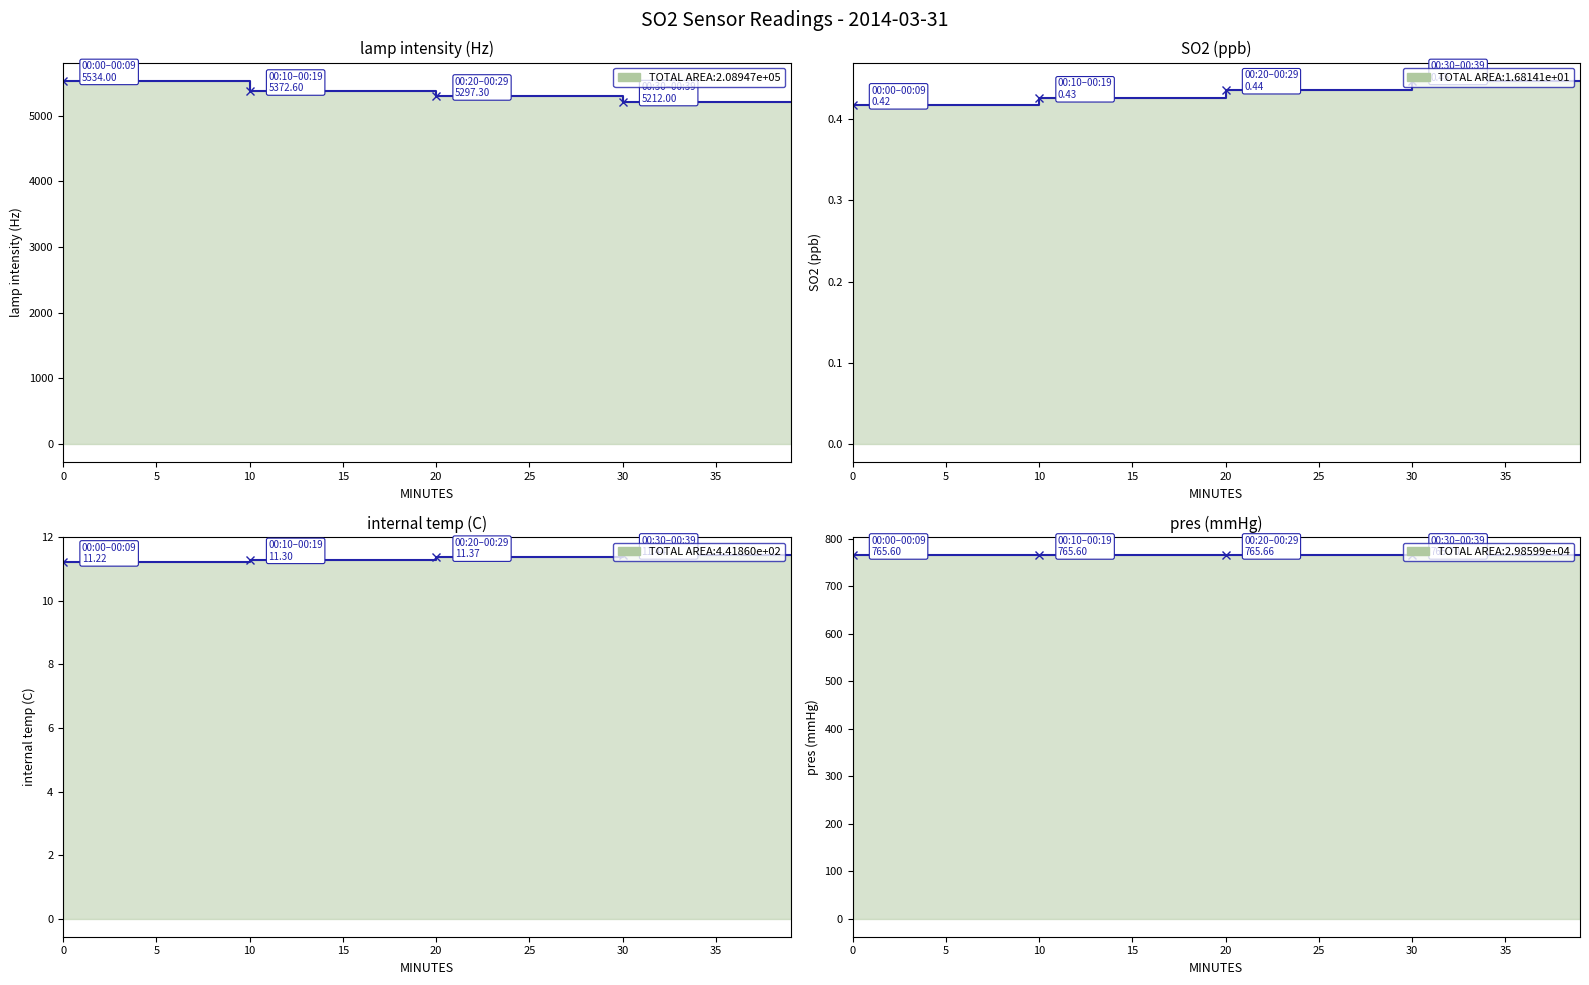

The lamp intensity (Hz) series shows 5534.0 at 10. True or false?

True